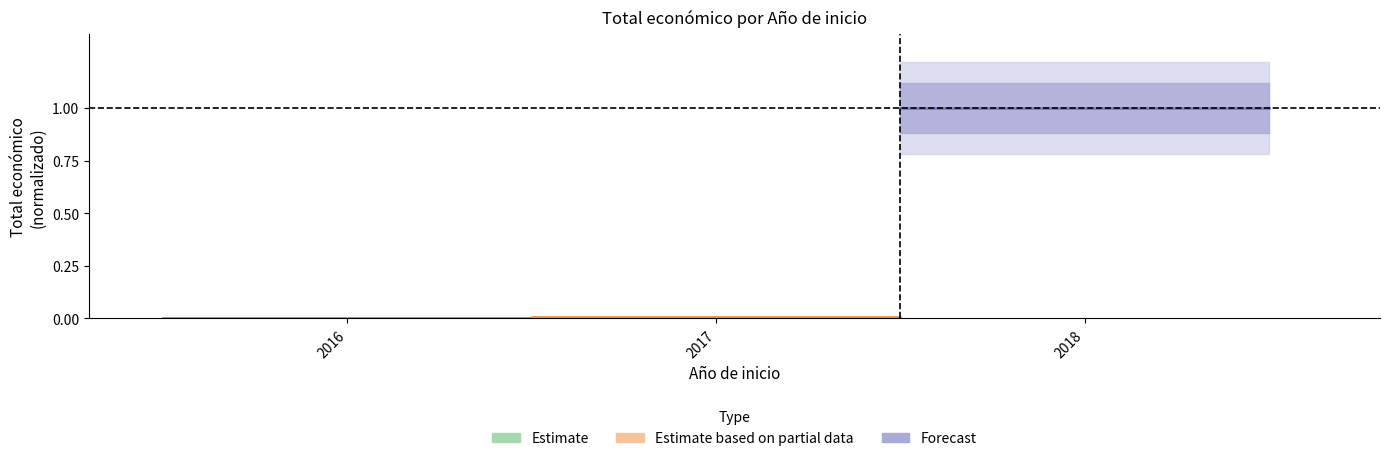

Is it true that Estimate equals 0.0 at 2018?

True